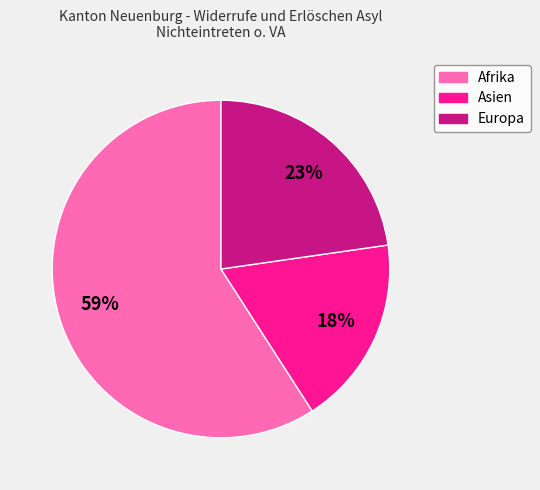

How many slices are in this pie chart?

3